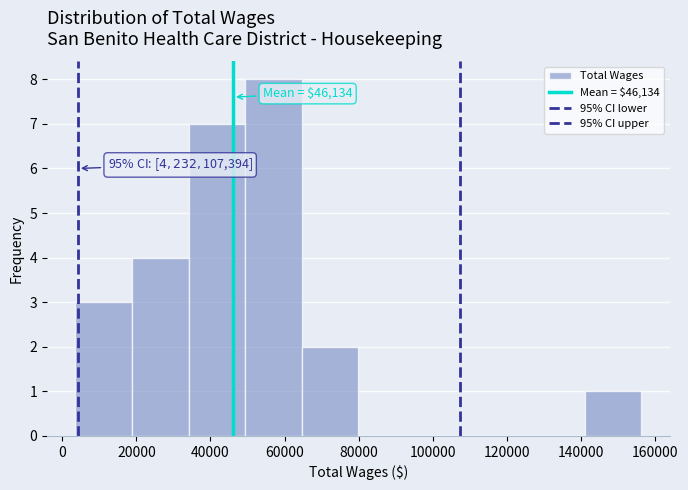

Which range on the x-axis has the tallest bar?

50000 to 64000